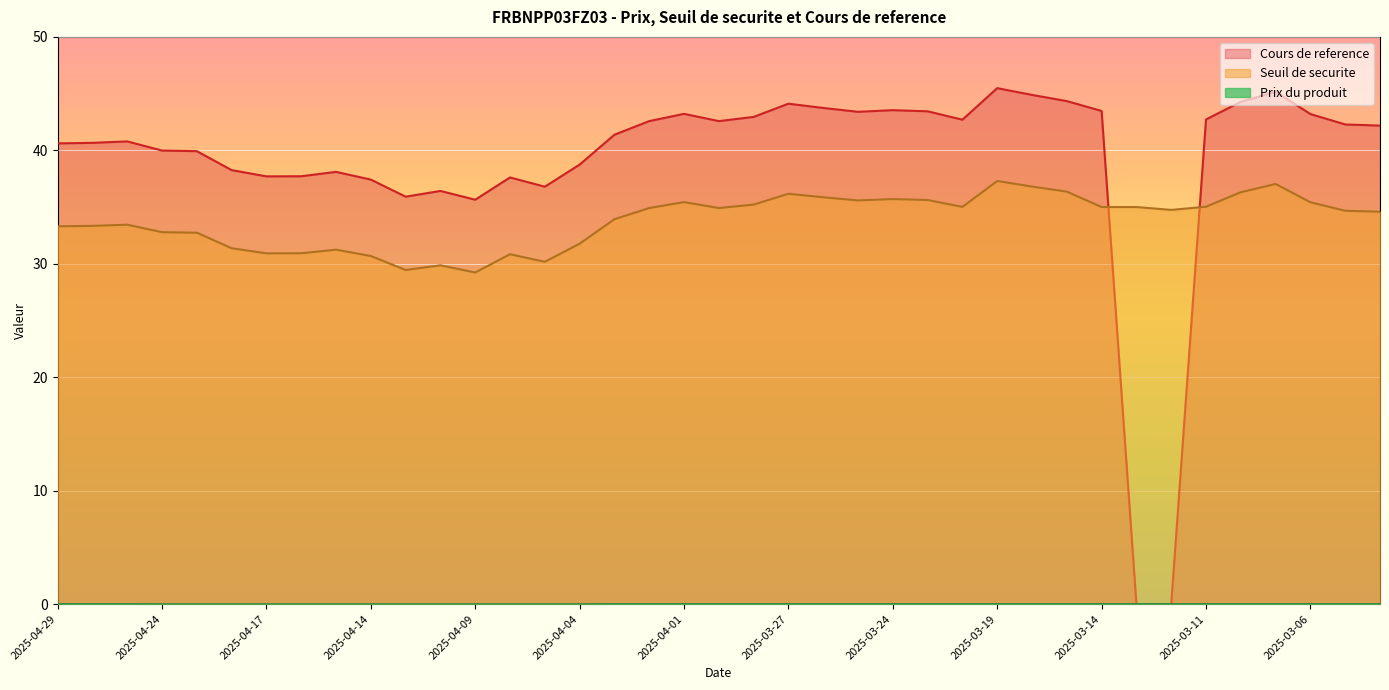

What is the total value across all series at 2025-03-20?

77.7